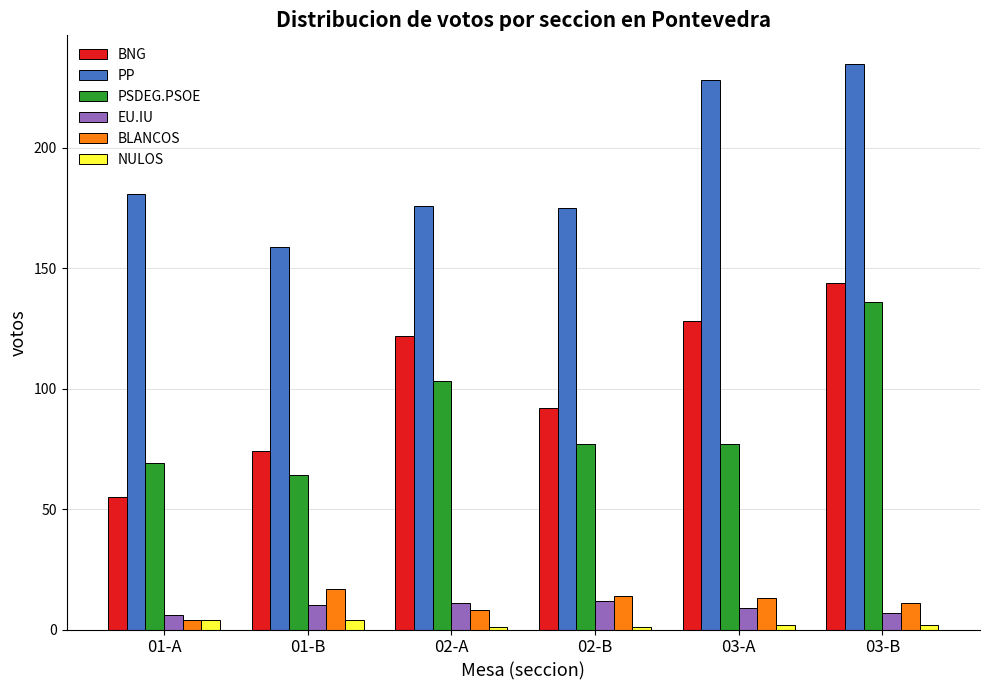

Reading left to right, what are all the values shown in this chart?

BNG: 55	74	122	92	128	144
PP: 181	159	176	175	228	235
PSDEG.PSOE: 69	64	103	77	77	136
EU.IU: 6	10	11	12	9	7
BLANCOS: 4	17	8	14	13	11
NULOS: 4	4	1	1	2	2